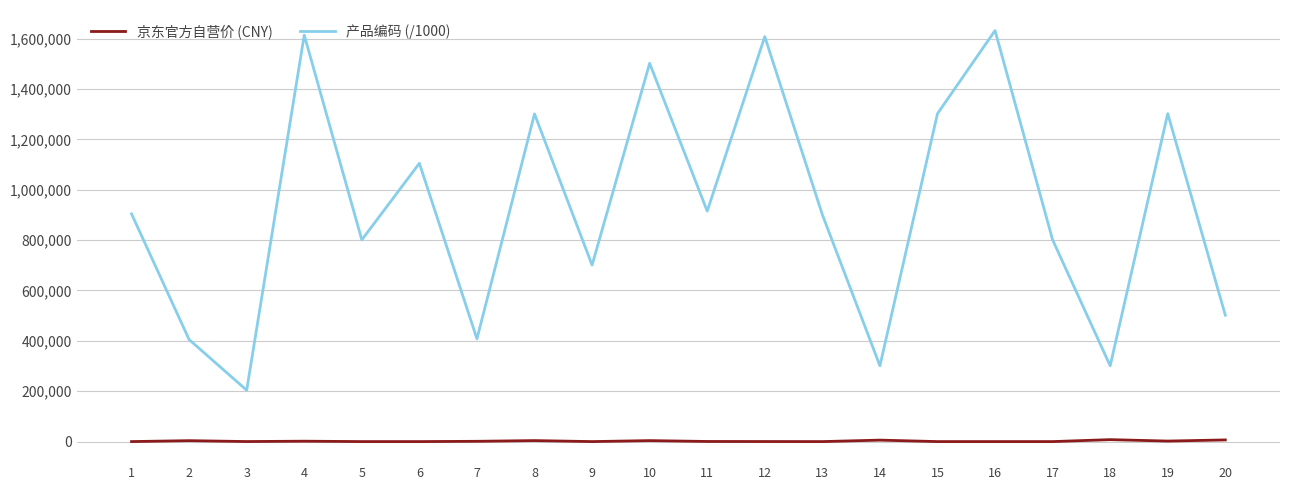

True or false: 京东官方自营价 (CNY) and 产品编码 (/1000) cross at least once.

False